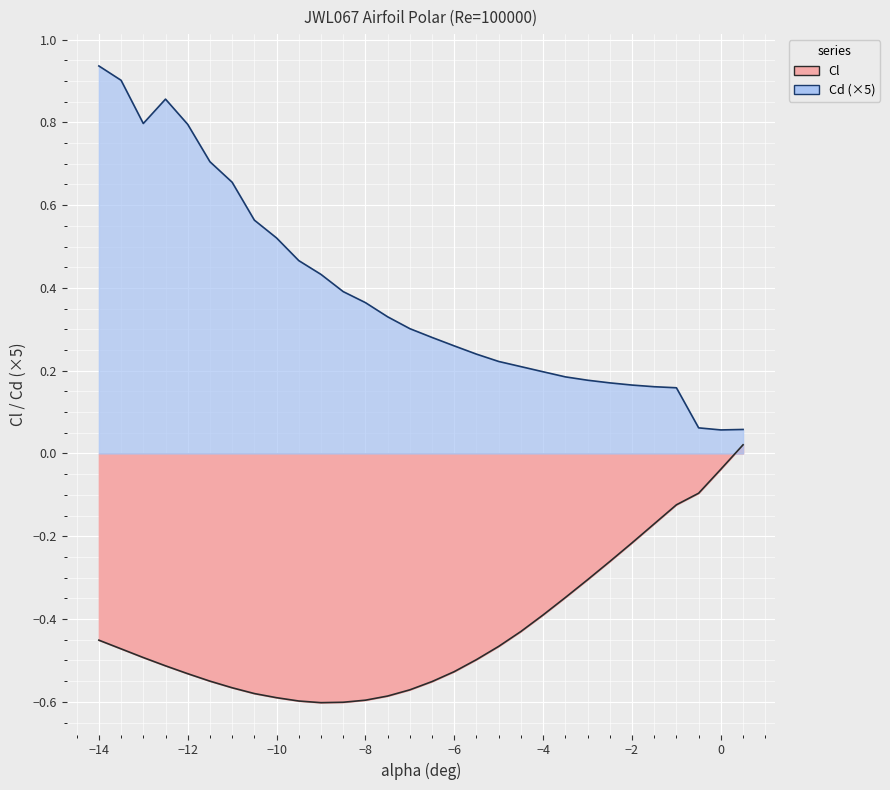

True or false: Cd and Cl intersect in this chart.

False